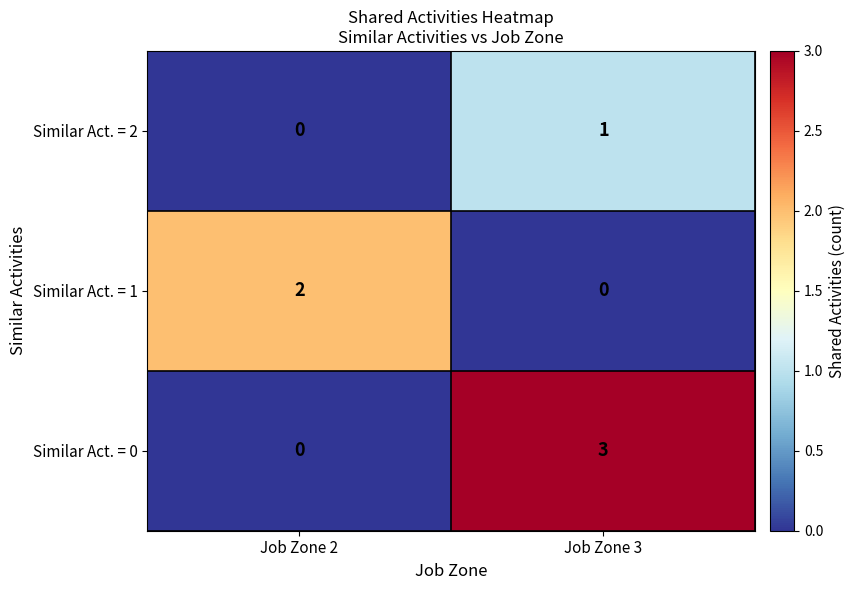

Which series has the largest total across all categories?

Similar Act. = 0